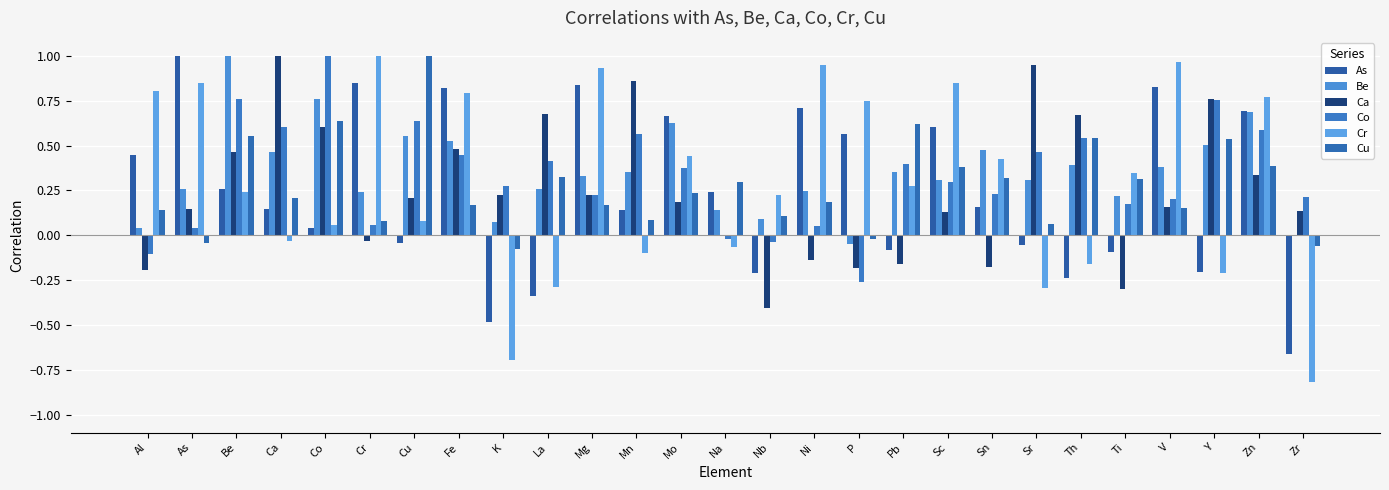

True or false: Cu has a value of -0.0 at Zr.

False